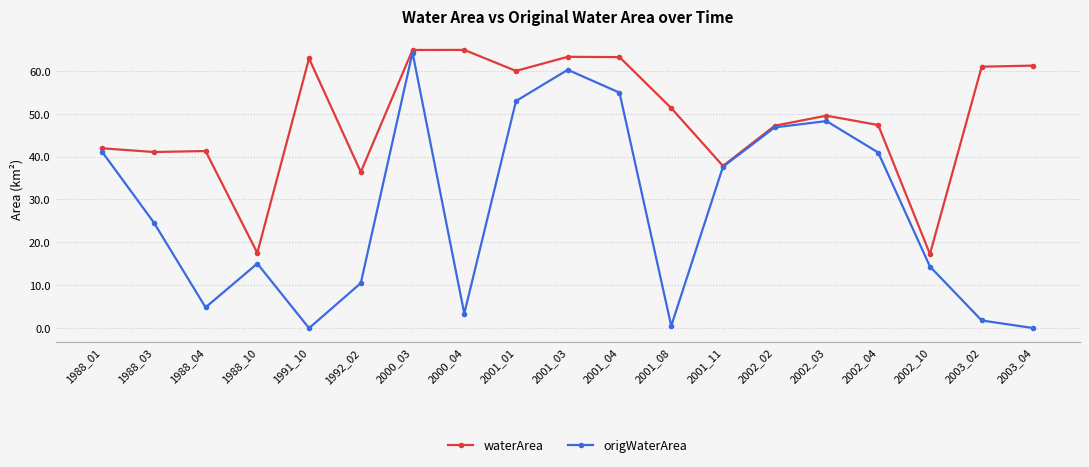

What is the difference between the second highest and second lowest values in the waterArea series?

47.3